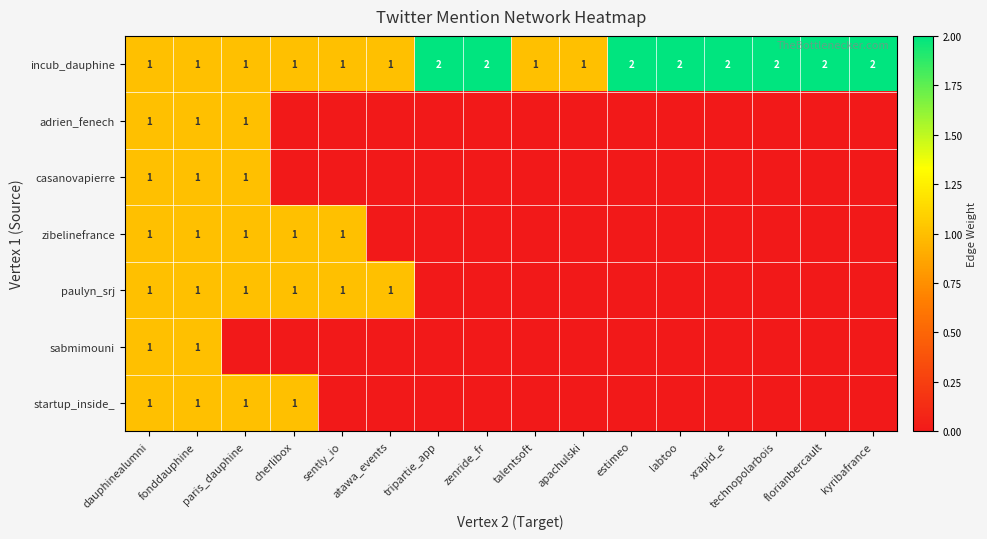

How many data points in incub_dauphine are less than 2?

8